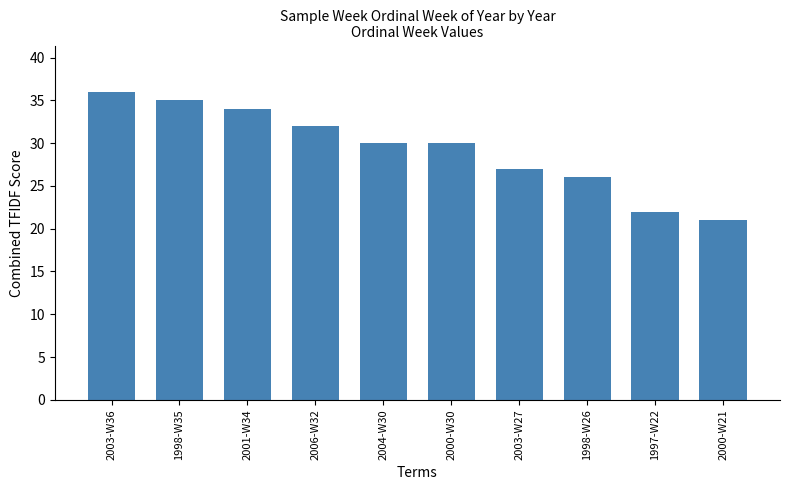

What is the difference between the values at 1998-W26 and 2004-W30?

4